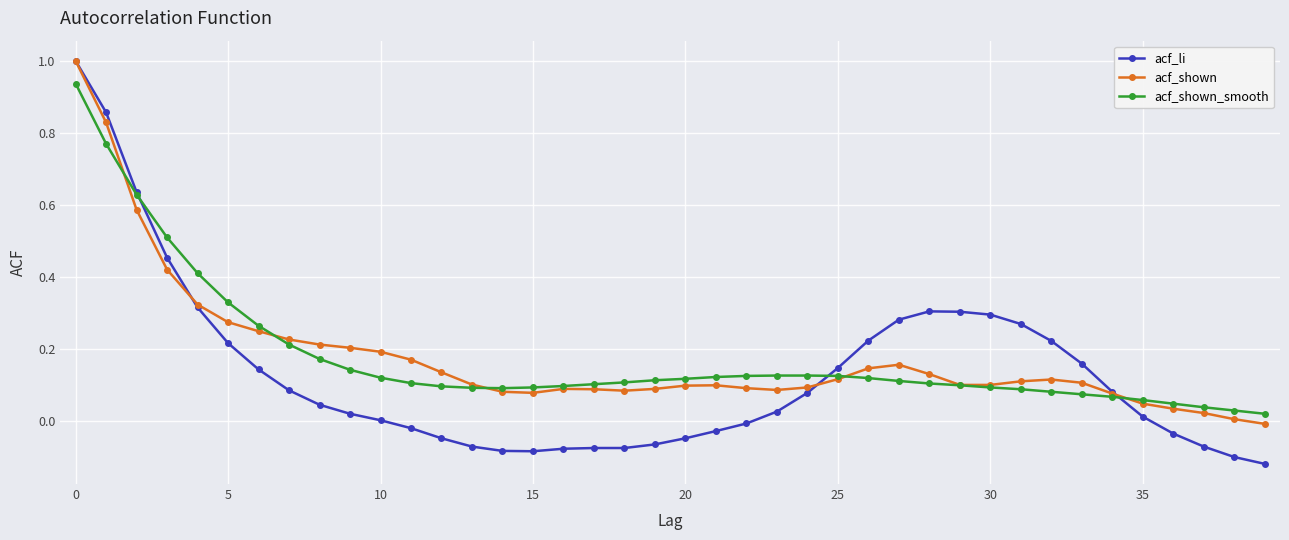

What is the highest value of the acf_li series?

1.0